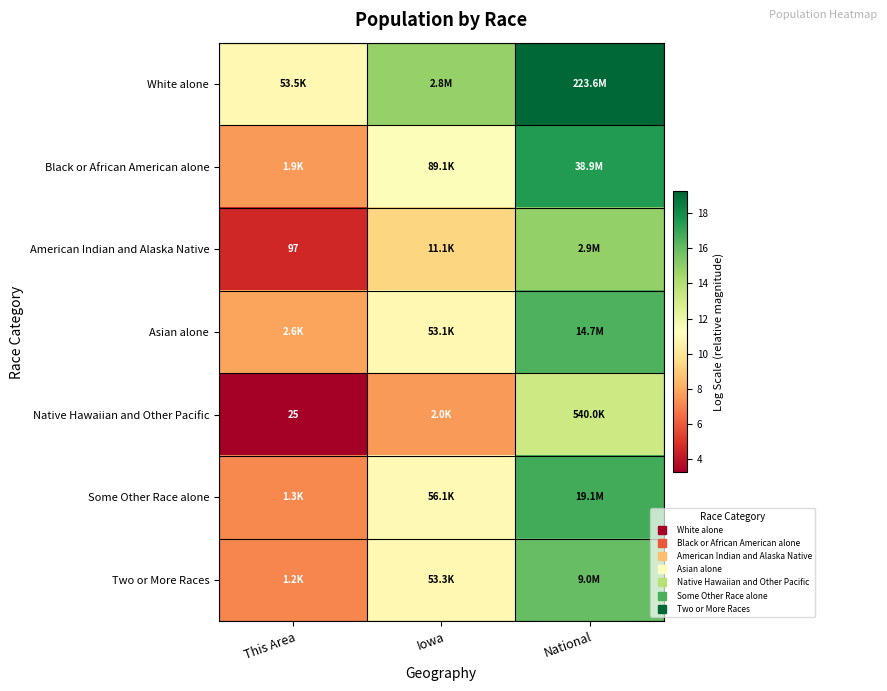

How many values in the Two or More Races series are below 10?

1